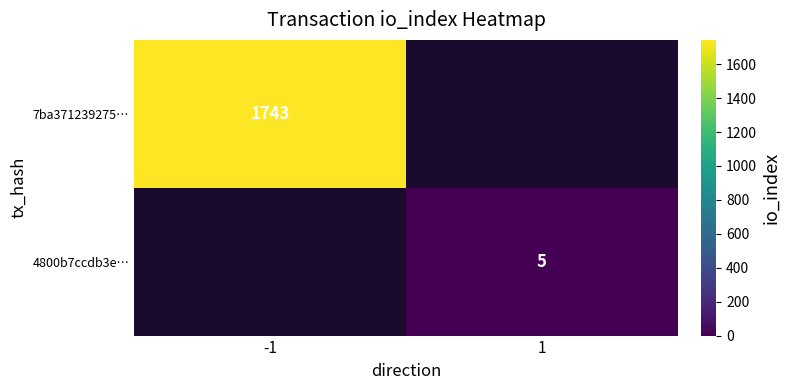

How many series are shown in this chart?

2